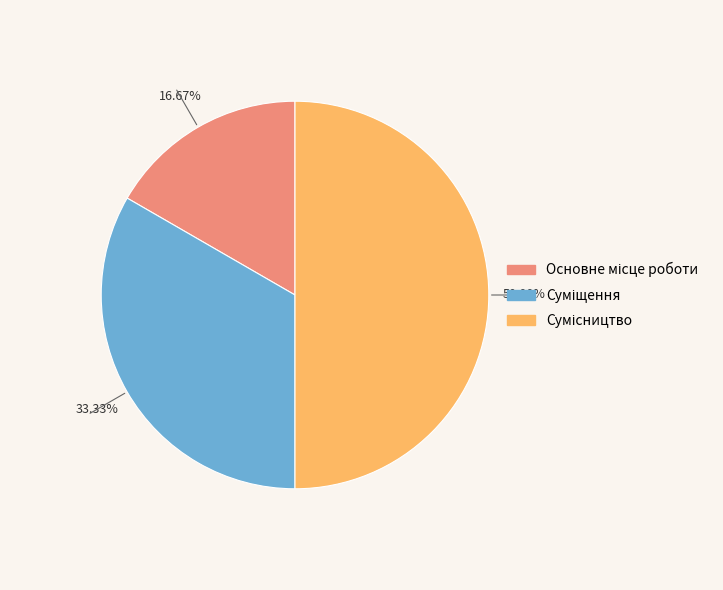

Rank the categories by value from highest to lowest.

Сумісництво, Суміщення, Основне місце роботи